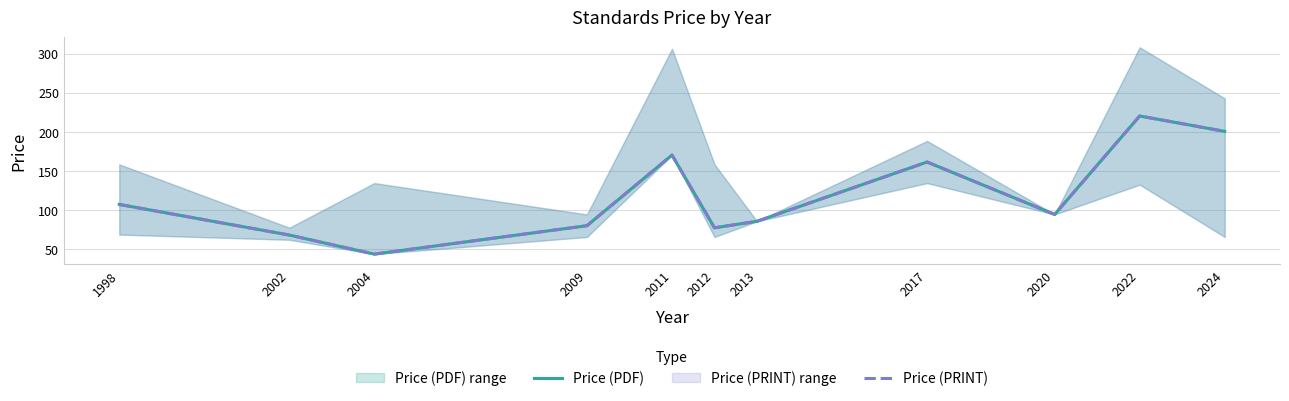

True or false: Price (PDF) and Price (PRINT) intersect in this chart.

False